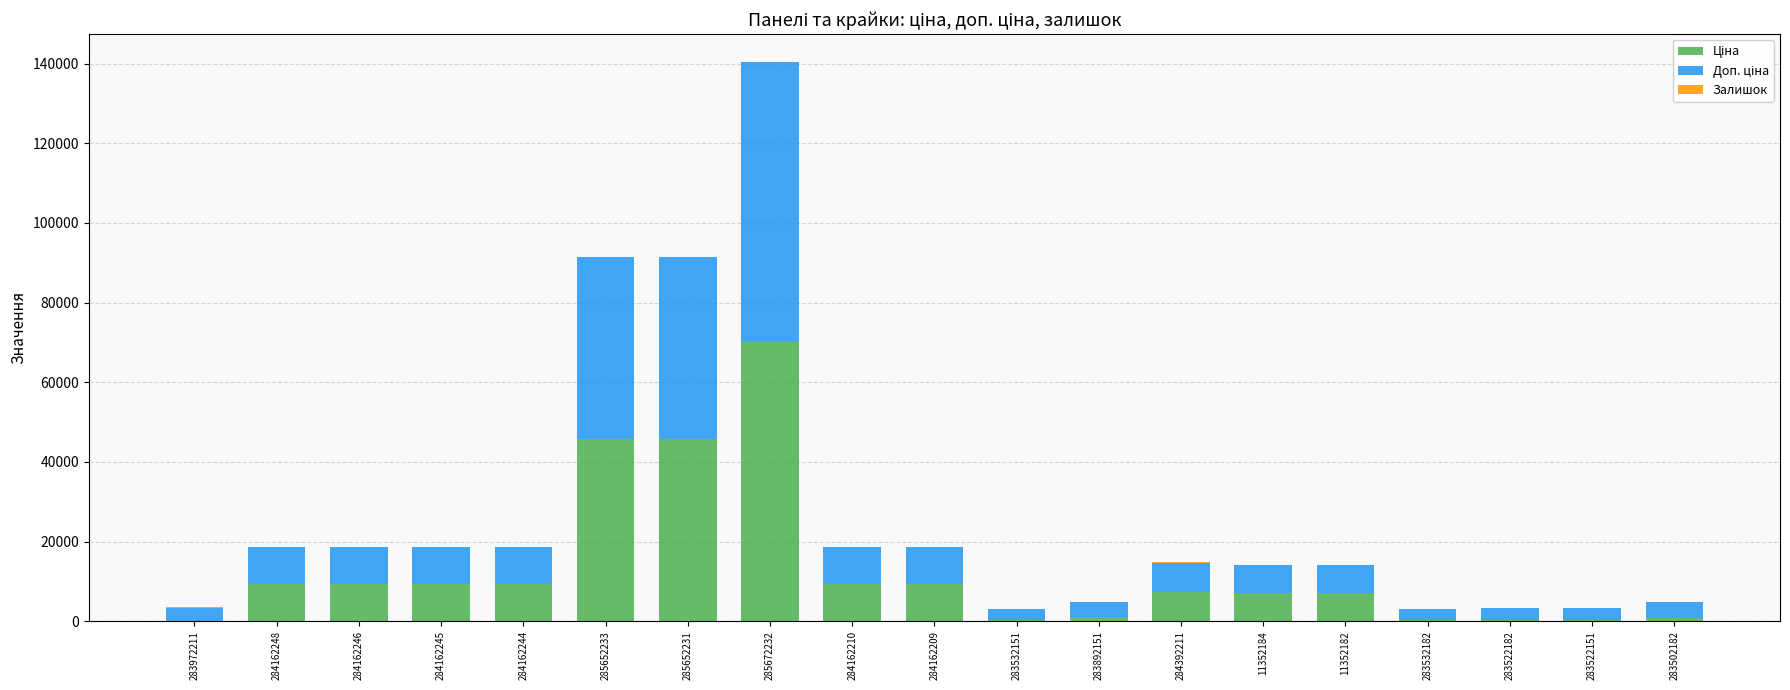

At which category is the sum across all series the highest?

285672232